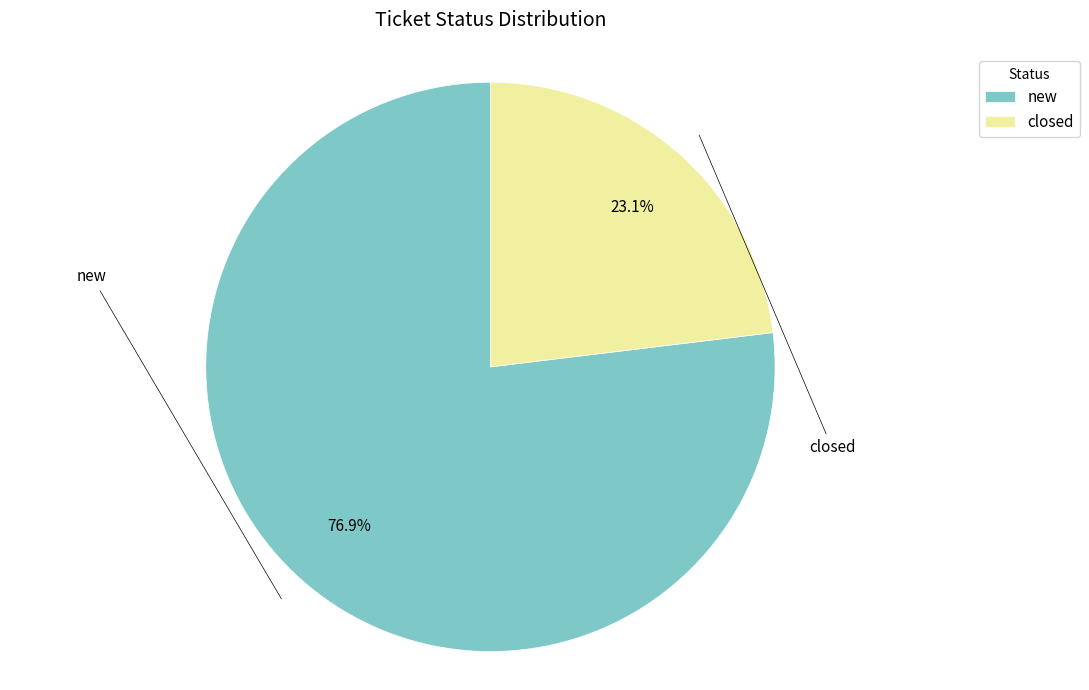

To the nearest percent, what percentage of the pie is new?

77%